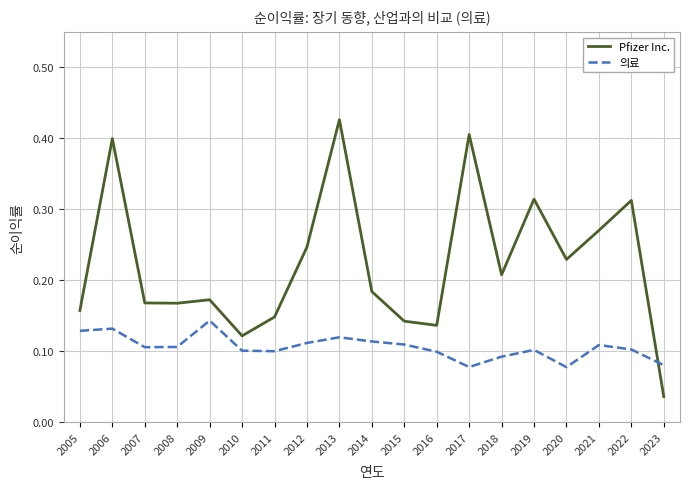

Does the chart display data point markers on the line(s)?

No